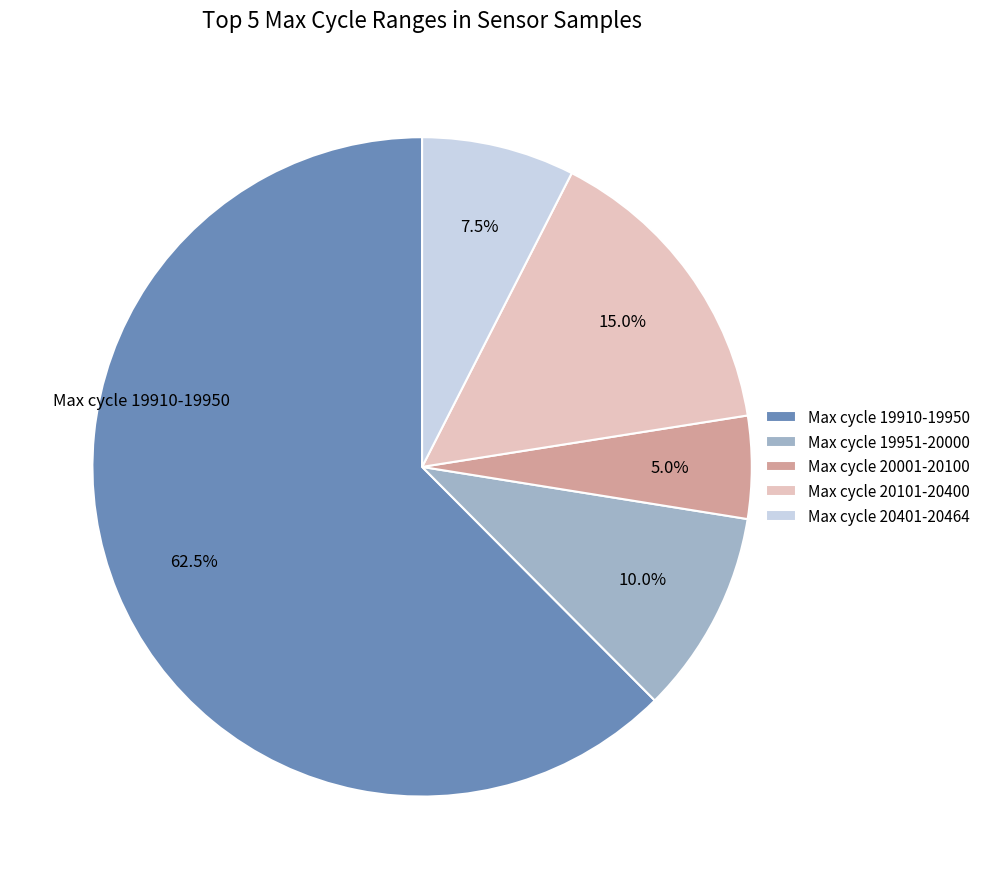

Which slice is the largest?

Max cycle 19910-19950